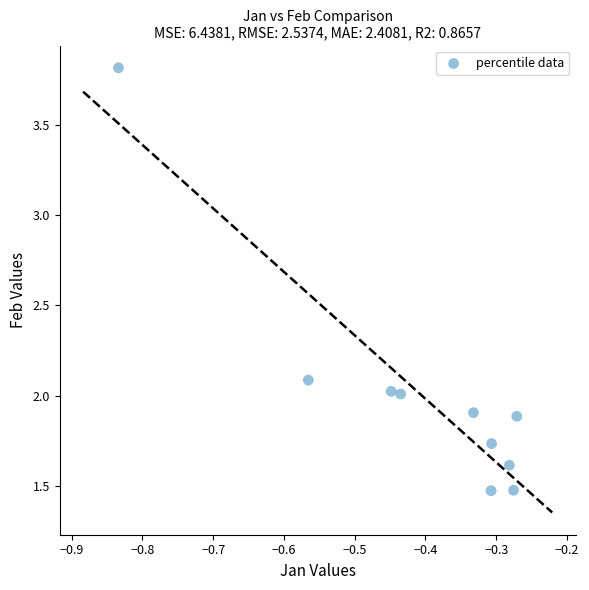

What is the range of Y values (max minus min)?

2.3